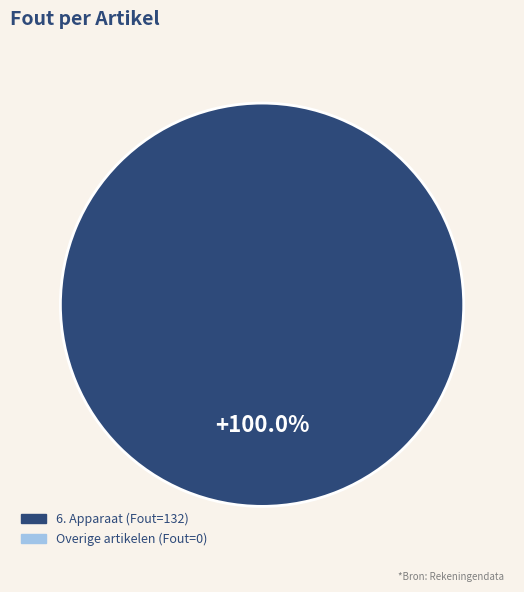

Does any single category account for the majority?

Yes